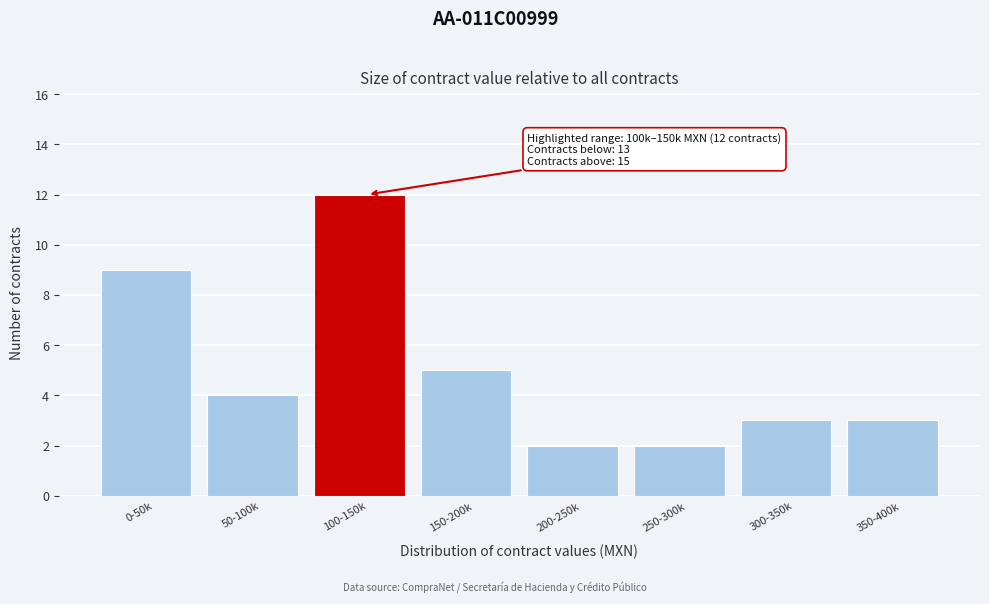

Reading left to right, what are all the values shown in this chart?

9	4	12	5	2	2	3	3